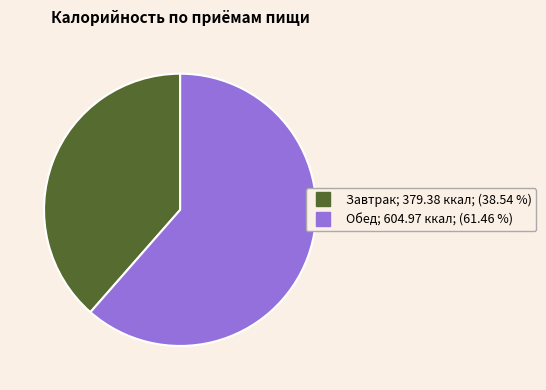

How many slices are in this pie chart?

2